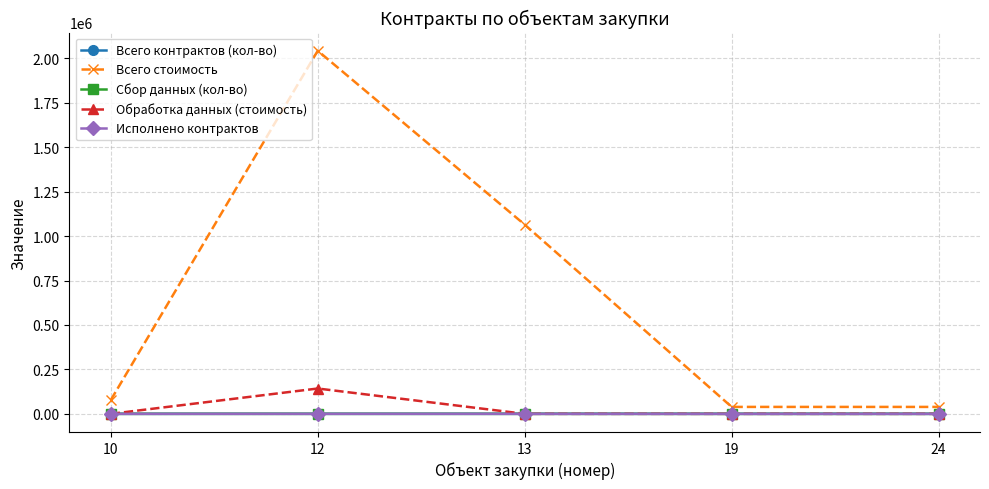

Is it true that Всего контрактов (кол-во) equals 77.0 at 12?

True